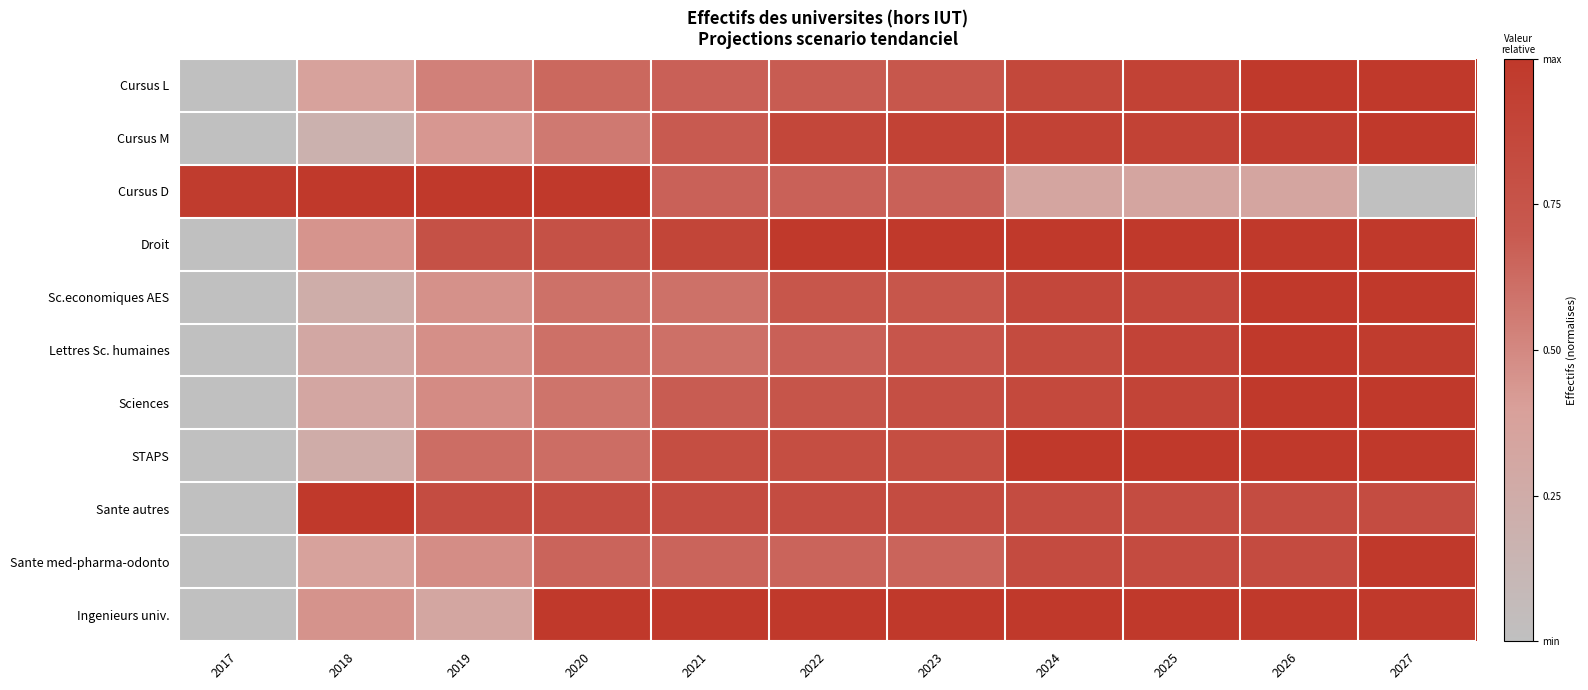

What is the spread (max minus min) of values at 2025?

0.7